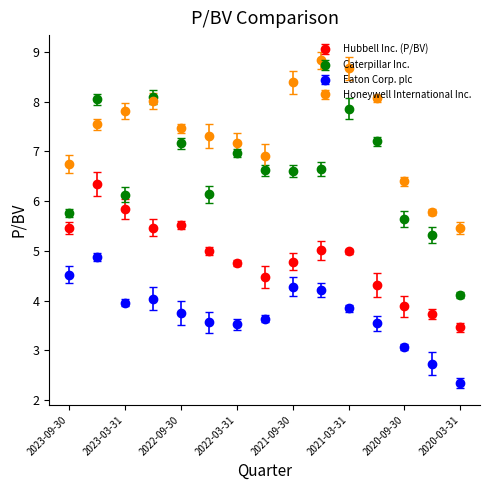

Which series has the largest total across all categories?

Honeywell International Inc.